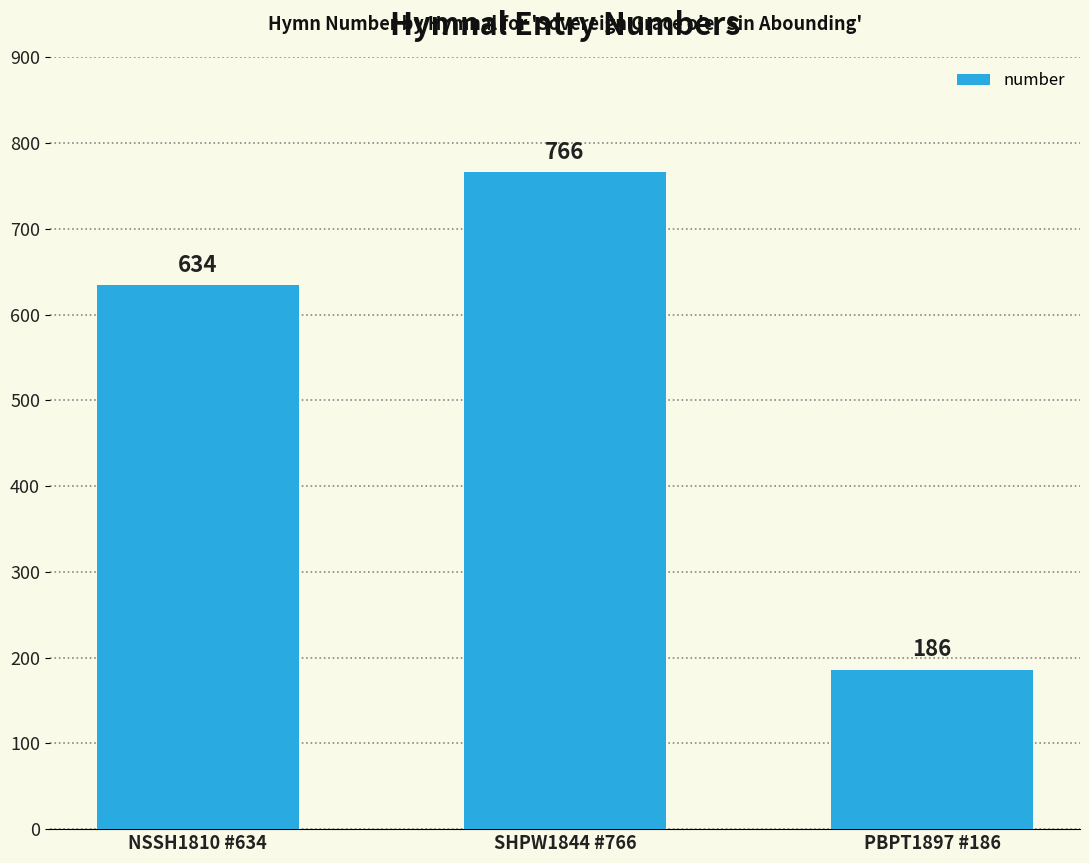

What is the ratio of the value at PBPT1897 #186 to the value at SHPW1844 #766?

0.2